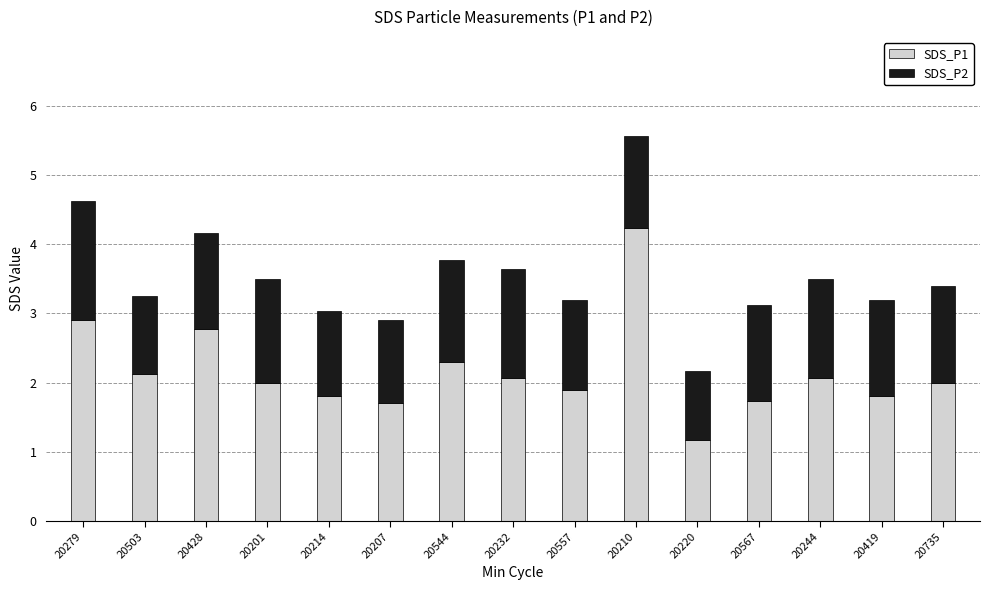

What is the lowest value of the SDS_P1 series?

1.2